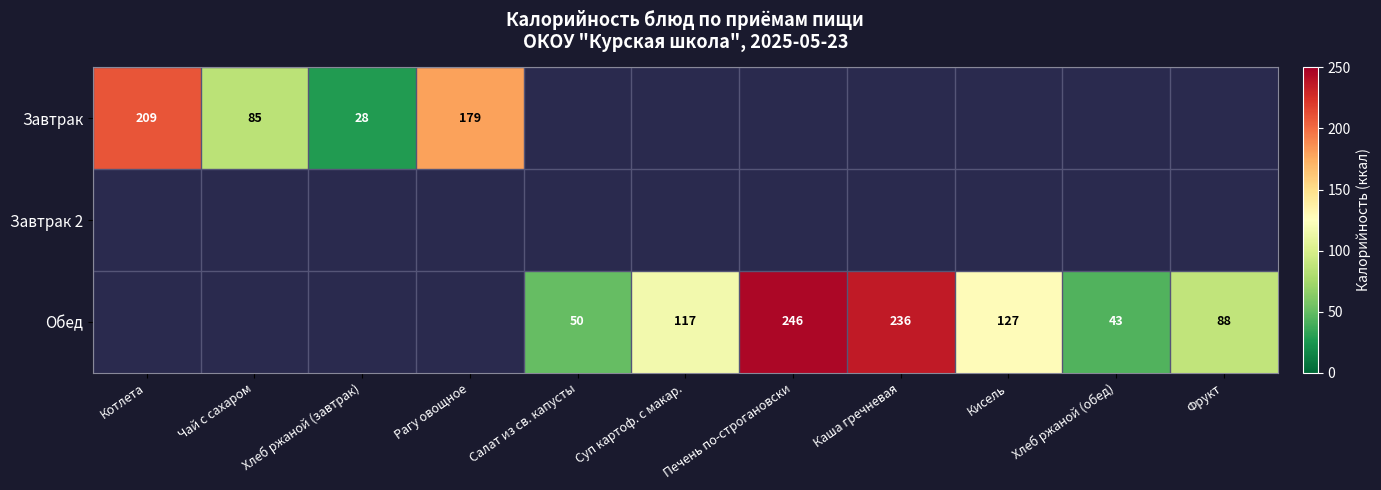

Is it true that Обед equals 154 at Фрукт?

False